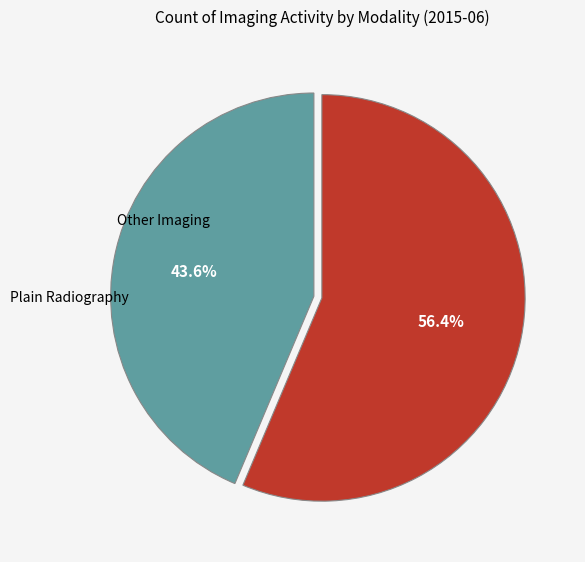

Is there any slice that represents more than half of the pie?

Yes